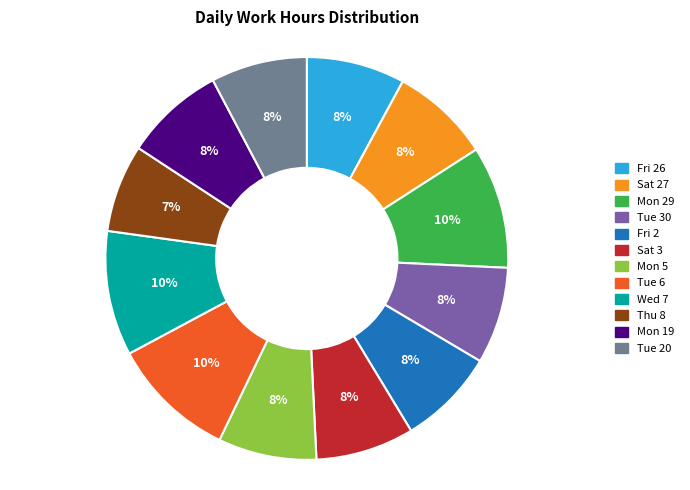

To the nearest percent, what is the average slice percentage?

8%